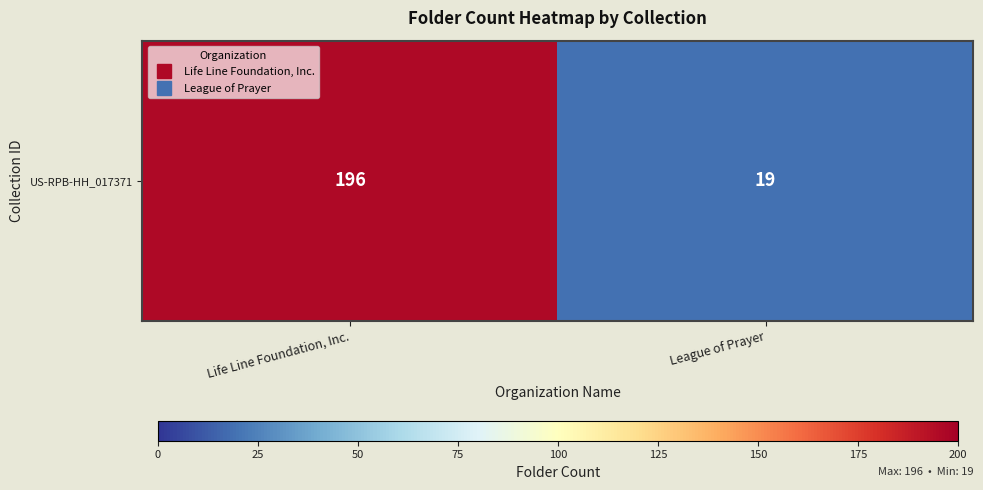

What is the sum of the values at Life Line Foundation, Inc. and League of Prayer?

215